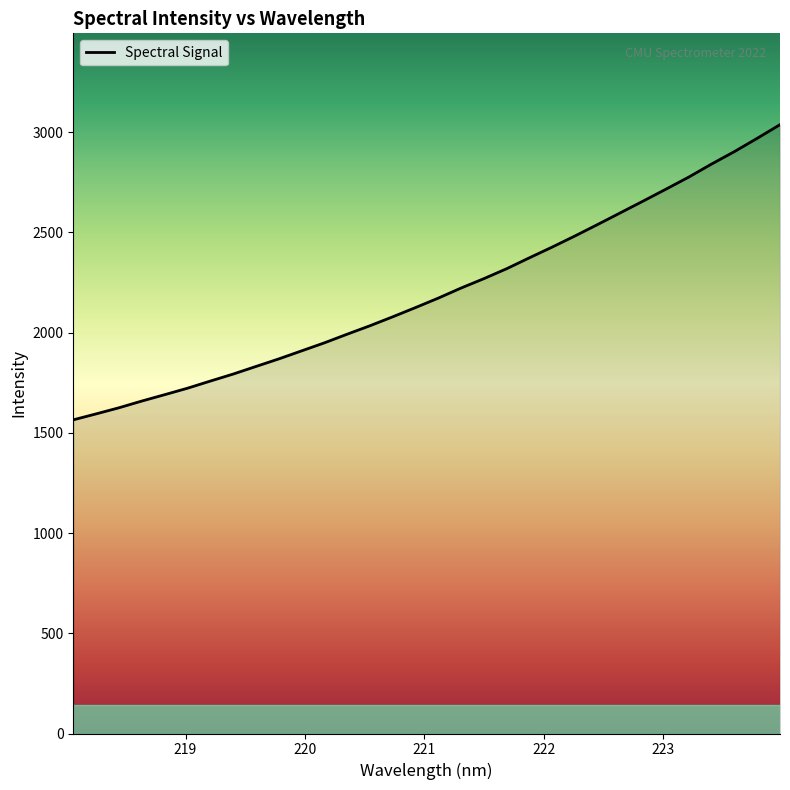

What is the greatest value displayed?

3037.6